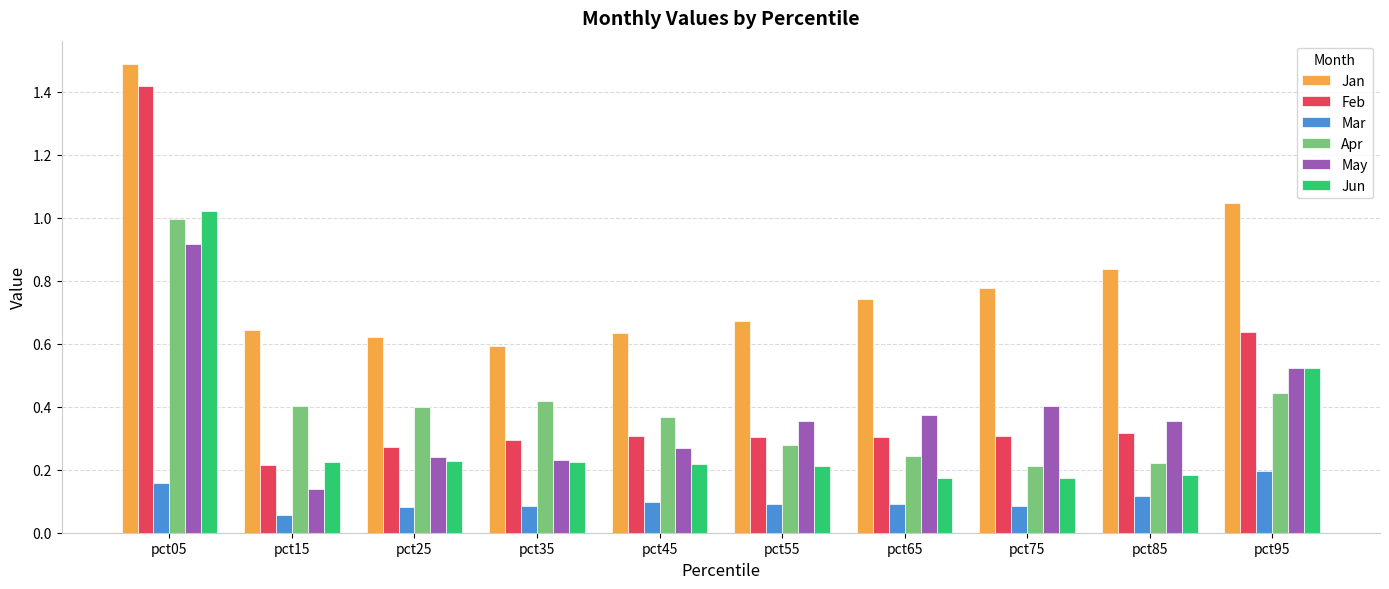

What is the maximum value shown in the chart?

1.5